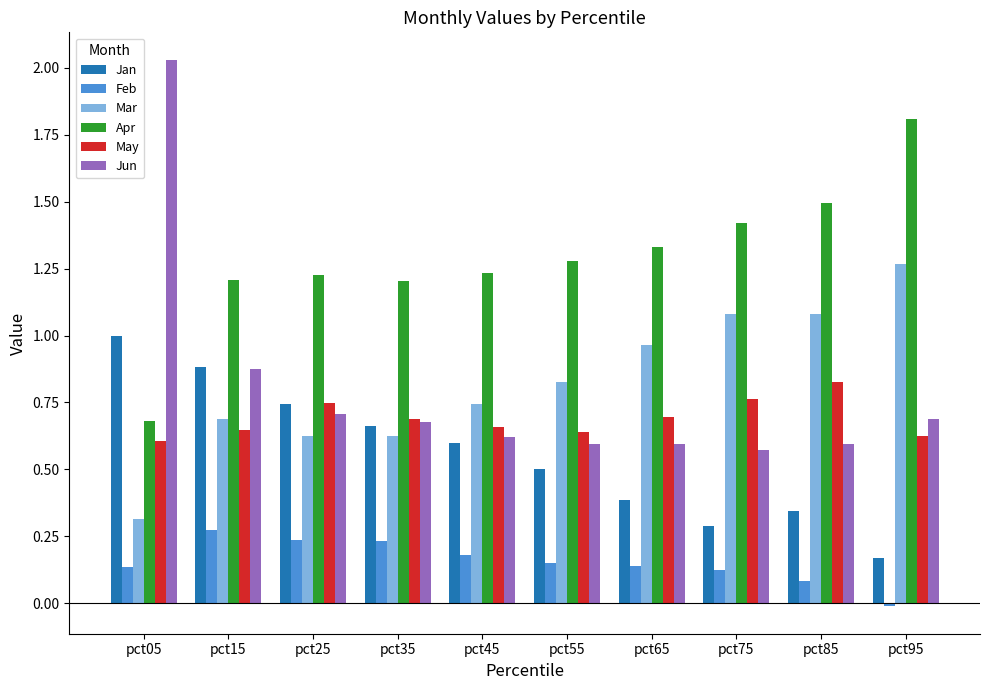

How many values in the Apr series are below 1?

1